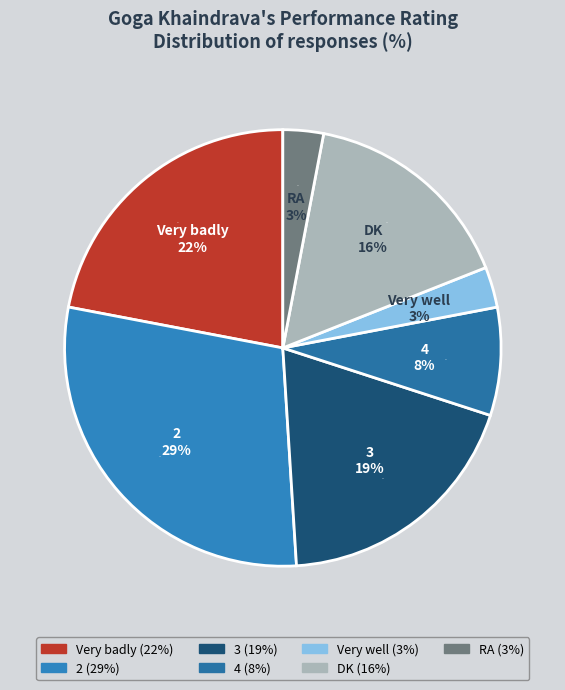

Is it true that 3 is 9% of the pie?

False